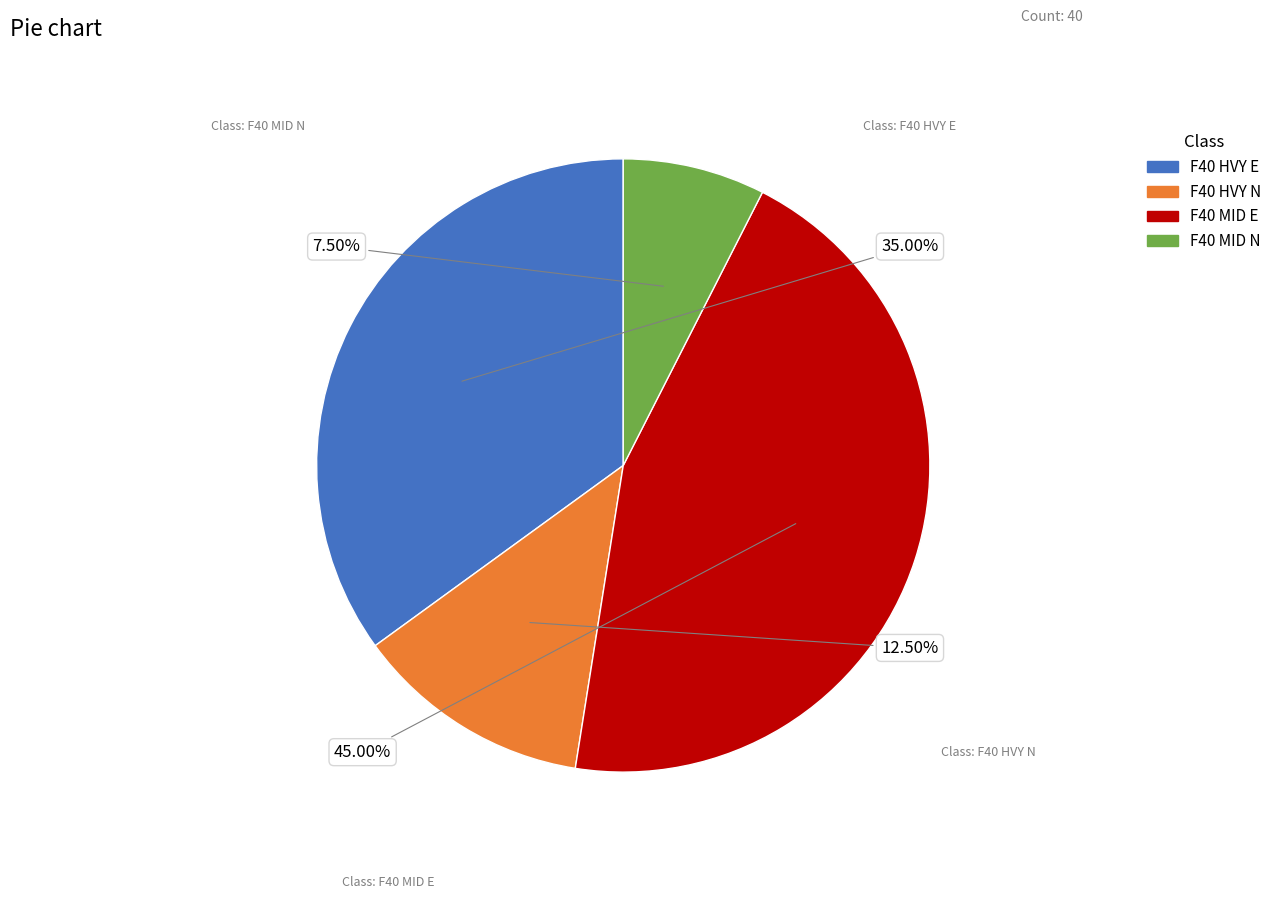

Is it true that F40 HVY E is 35% of the pie?

True